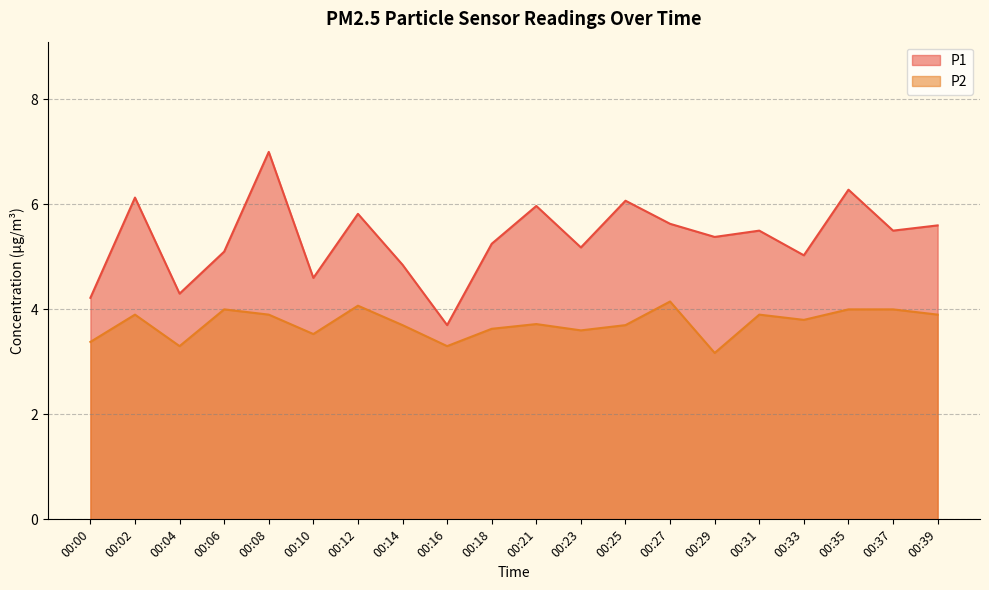

How many distinct data groups are displayed?

2